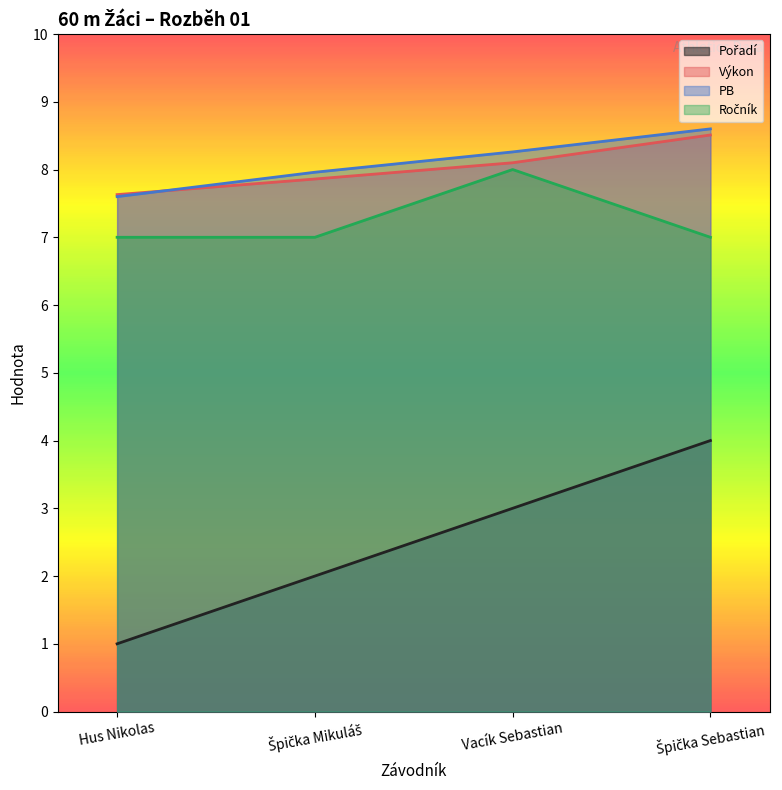

True or false: Výkon has a value of 7.6 at Hus Nikolas.

True